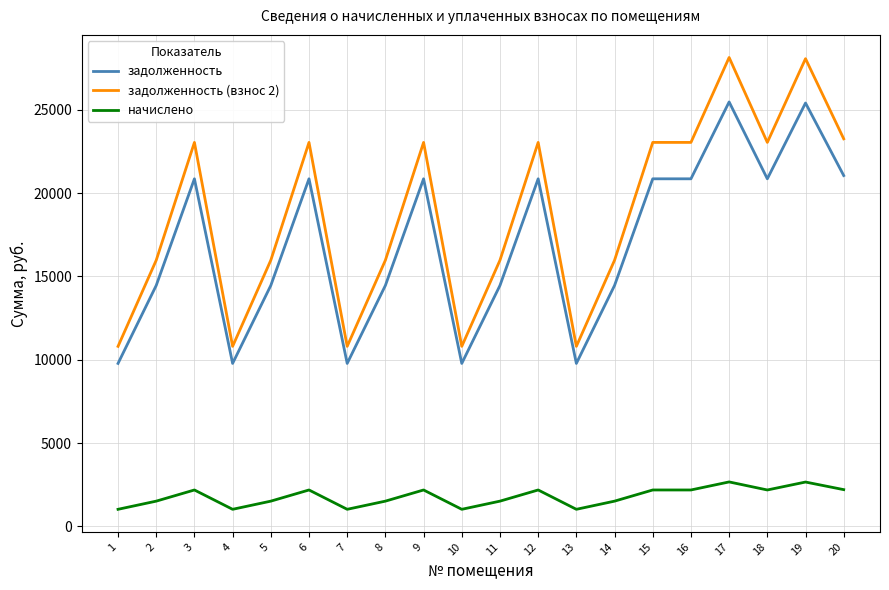

What is the spread (max minus min) of values at 1?

9777.7